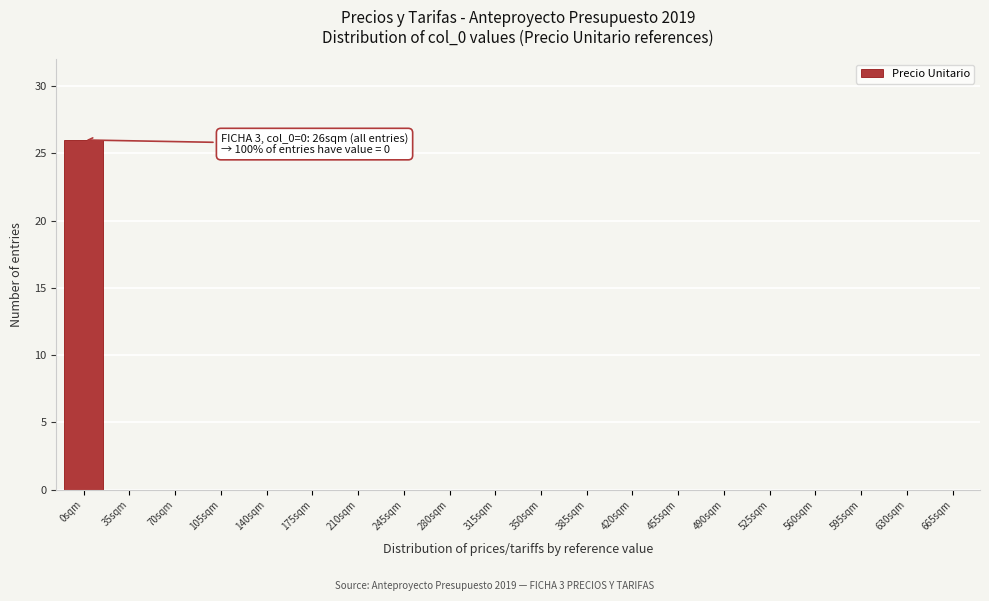

Reading left to right, what are all the values shown in this chart?

0sqm=26	35sqm=0	70sqm=0	105sqm=0	140sqm=0	175sqm=0	210sqm=0	245sqm=0	280sqm=0	315sqm=0	350sqm=0	385sqm=0	420sqm=0	455sqm=0	490sqm=0	525sqm=0	560sqm=0	595sqm=0	630sqm=0	665sqm=0